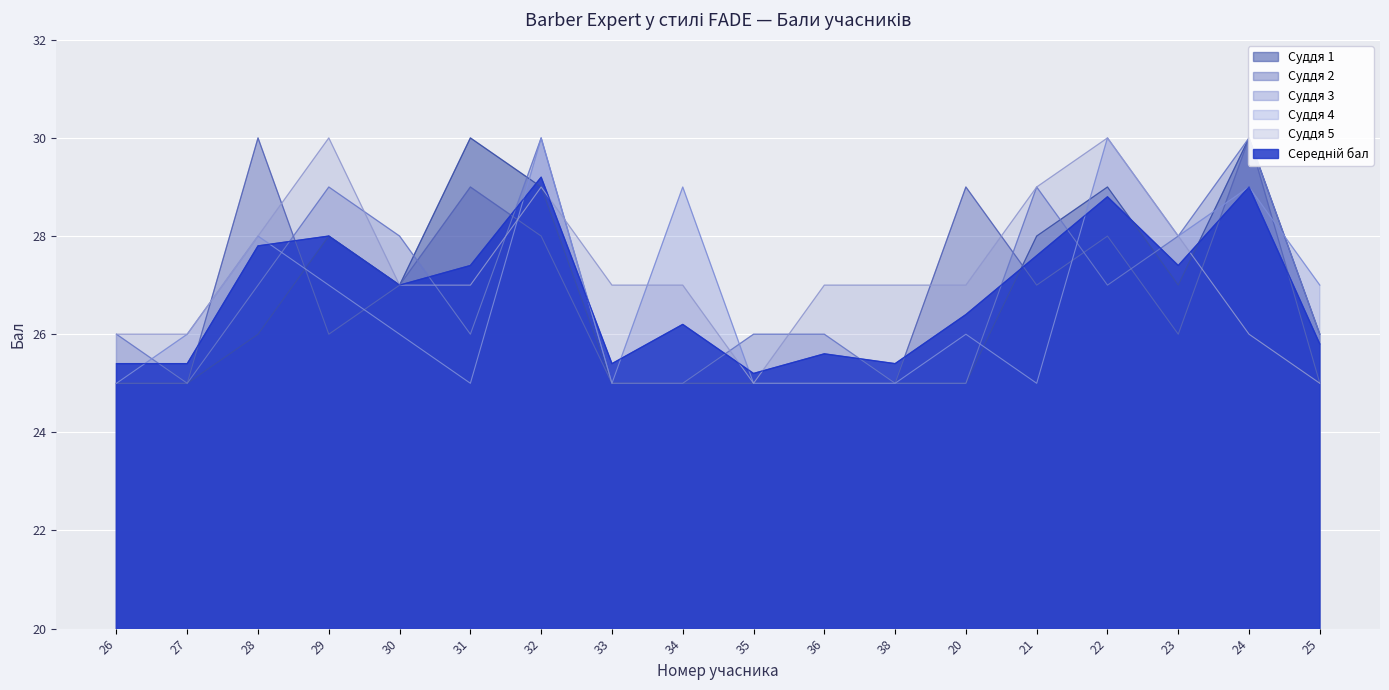

Where does the Середній бал series first go above 27?

28